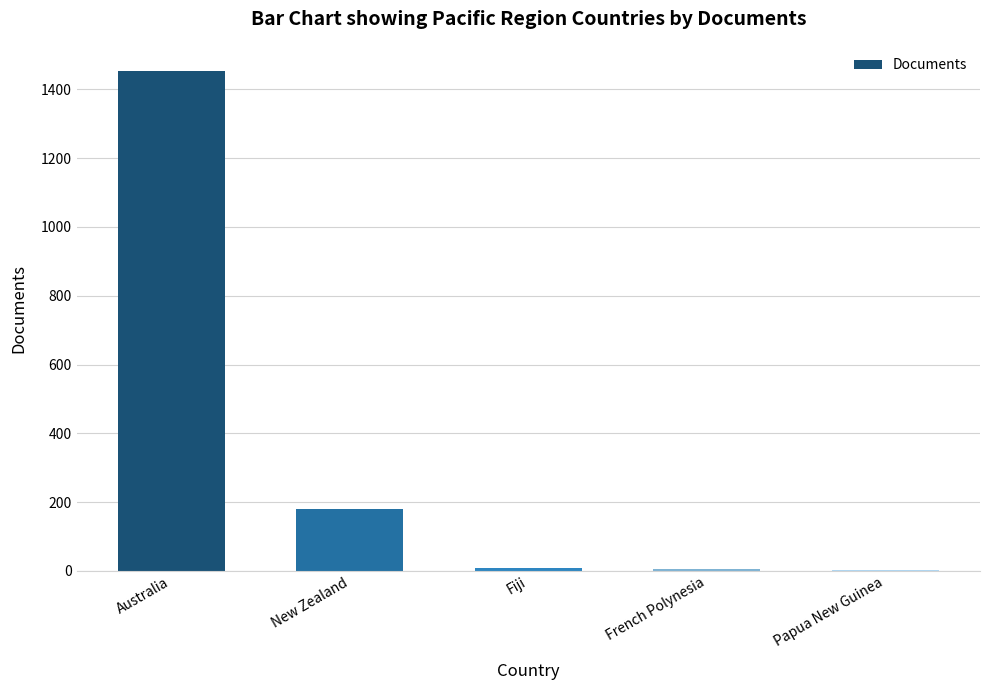

What is the change in value from Fiji to Papua New Guinea?

-6